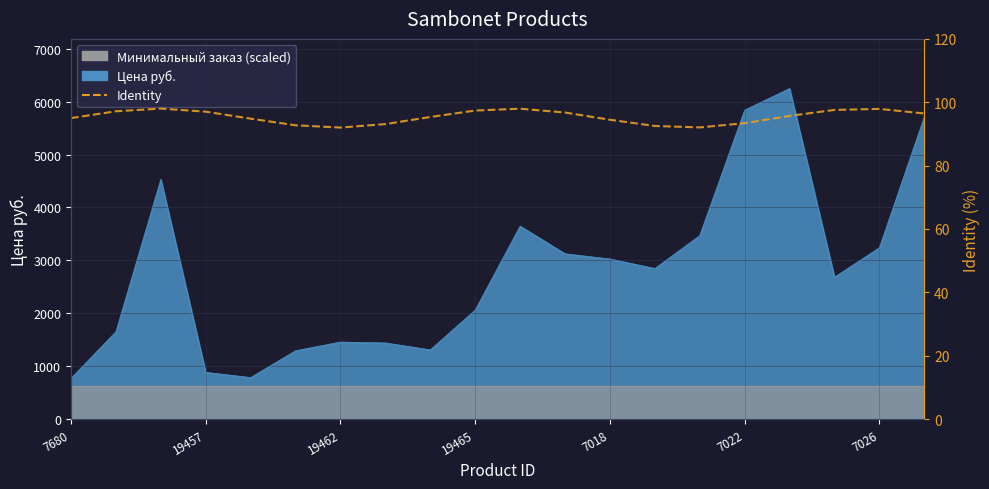

How many points are lower than both their immediate neighbors (excluding endpoints)?

2